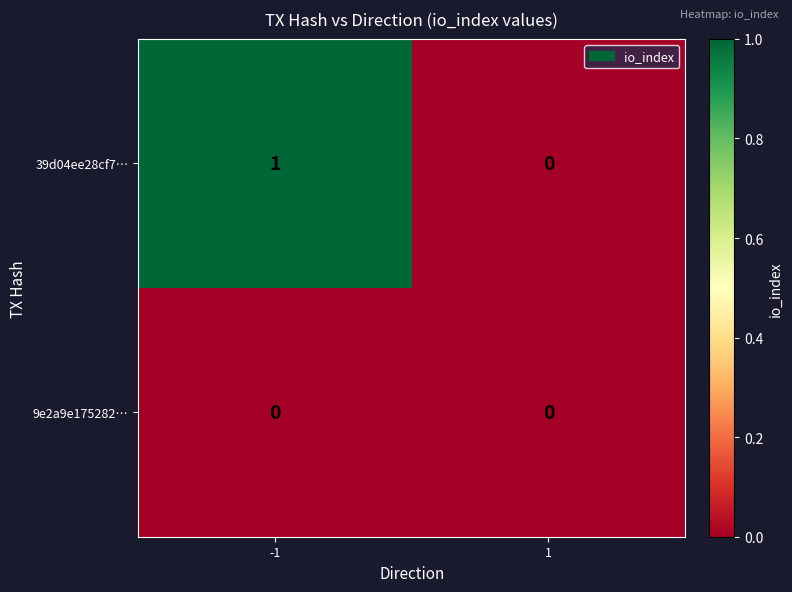

Reading left to right, transcribe all the data shown in this chart.

39d04ee28cf7…: -1=1	1=0
9e2a9e175282…: -1=0	1=0